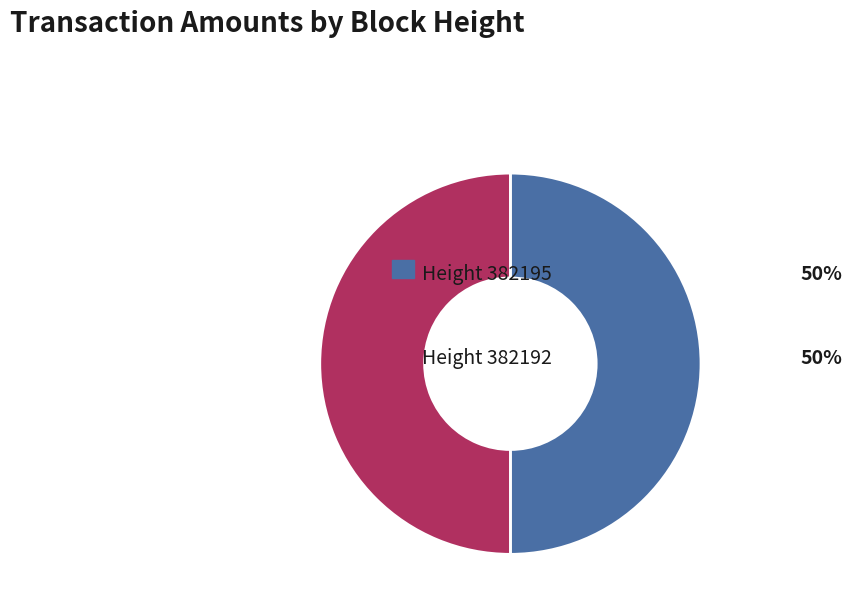

Which category has the smallest portion of the pie?

382195